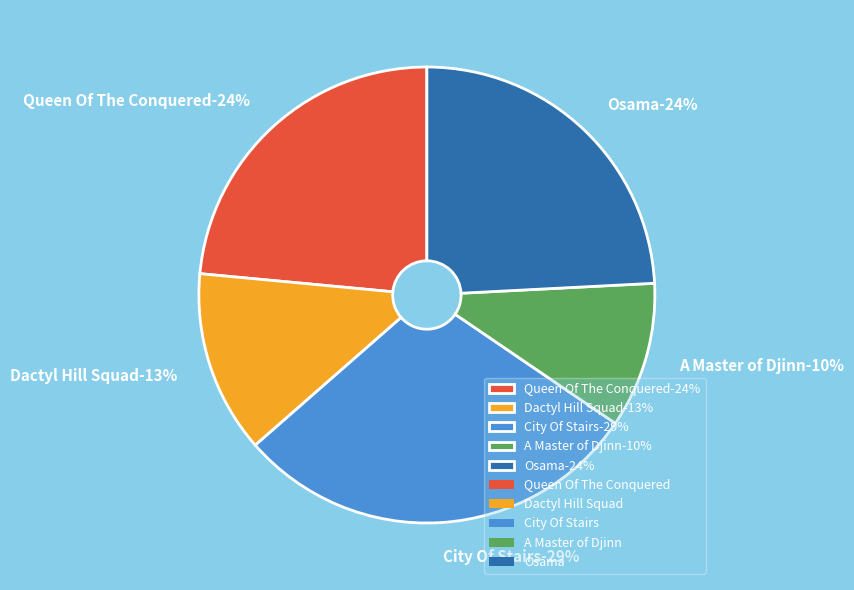

Rank the categories by value from highest to lowest.

City Of Stairs, Osama, Queen Of The Conquered, Dactyl Hill Squad, A Master of Djinn